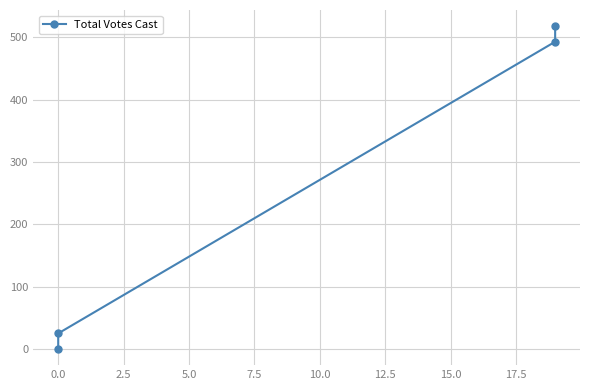

What is the sum of all values?

1036